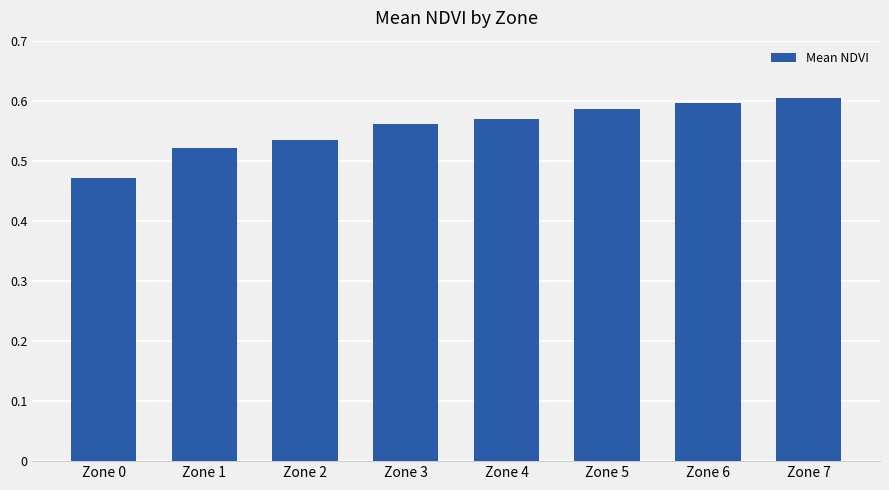

What is the change in value from Zone 2 to Zone 6?

+0.1